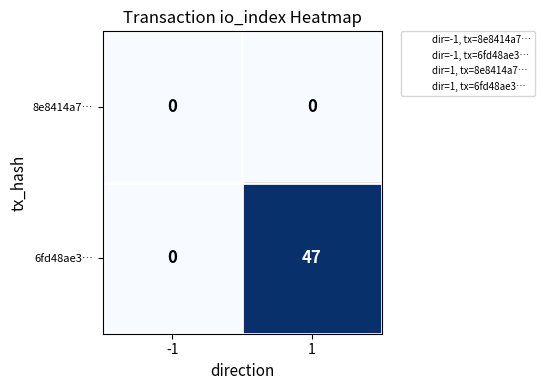

Rank the series by their maximum value, from lowest to highest.

8e8414a7…, 6fd48ae3…